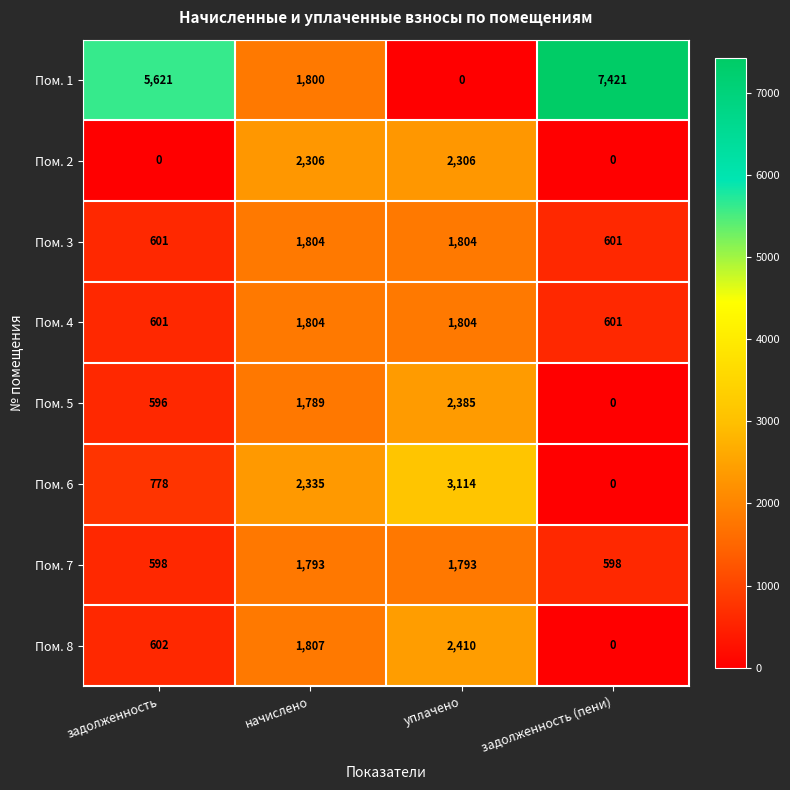

What is the approximate value of Пом. 6 at уплачено?

3114